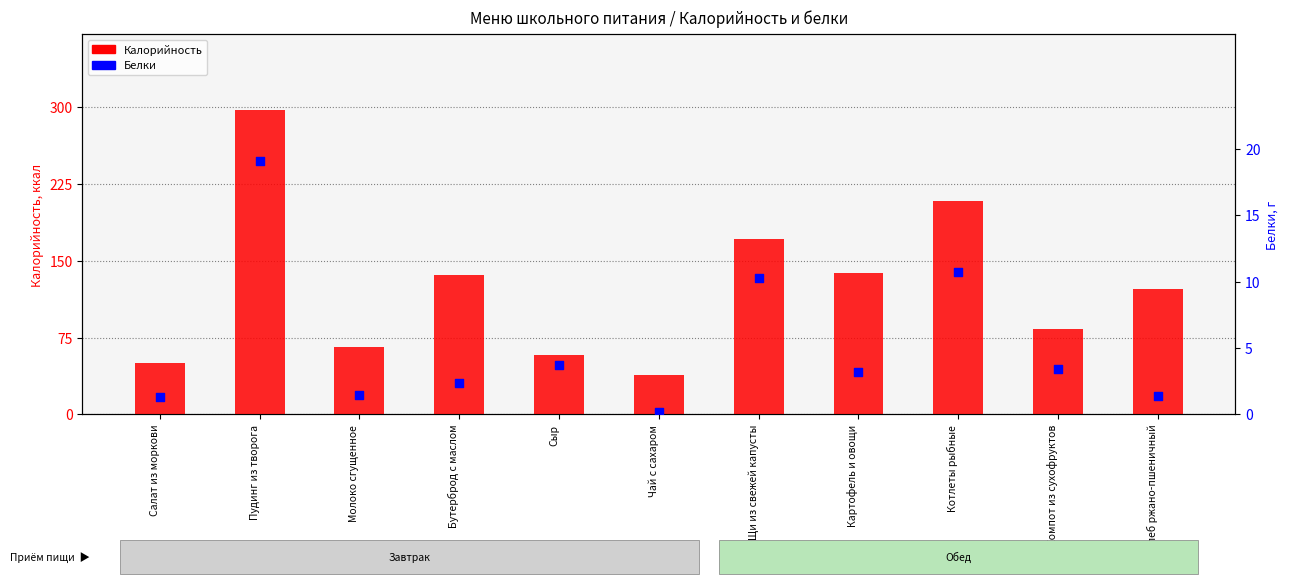

Is the value of Калорийность at Сыр greater than the value of Белки at Картофель и овощи?

Yes